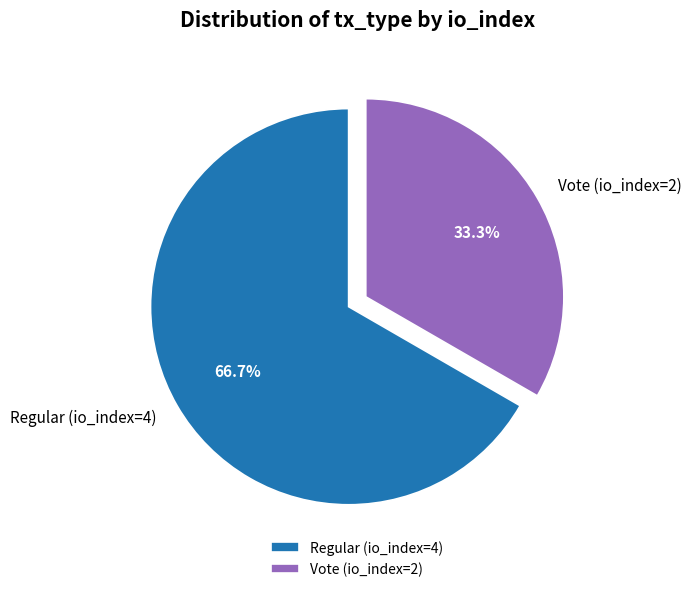

What percentage is NOT represented by Vote (io_index=2)?

66.7%